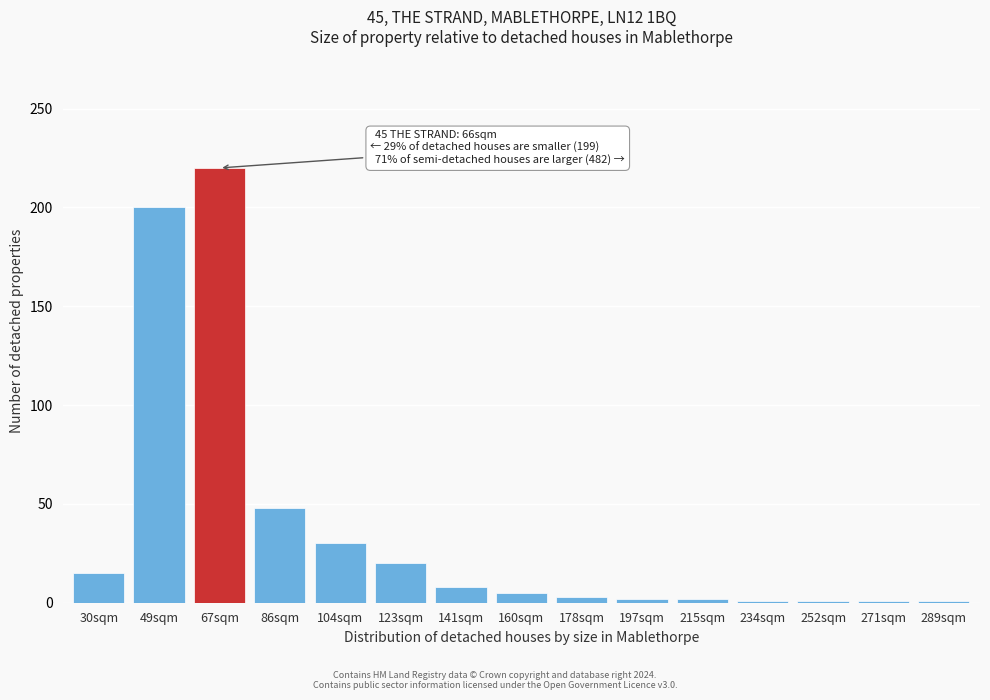

What is the label of the 2nd bar from the right?

271sqm